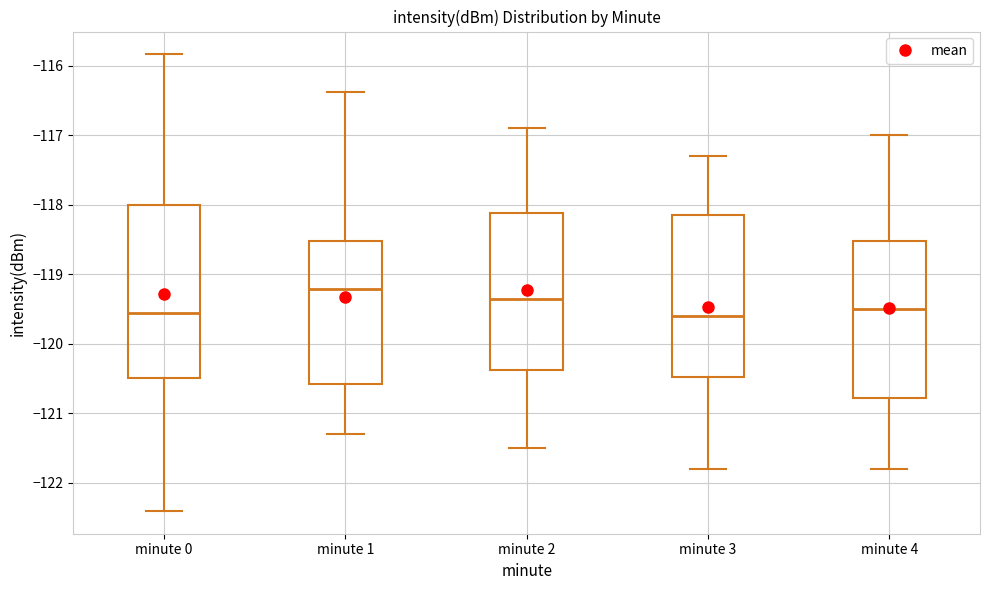

Reading left to right, transcribe this box plot: for each box, give where its median line is, the range the box spans, and where its two whiskers end, as read against the y-axis. The values are not printed on the chart, so give them approximately, as read against the axis.

minute 0: median -119.6, box -120.5 to -118.0, whiskers -122.4 to -115.8
minute 1: median -119.2, box -120.6 to -118.5, whiskers -121.3 to -116.4
minute 2: median -119.3, box -120.4 to -118.1, whiskers -121.5 to -116.9
minute 3: median -119.6, box -120.5 to -118.1, whiskers -121.8 to -117.3
minute 4: median -119.5, box -120.8 to -118.5, whiskers -121.8 to -117.0